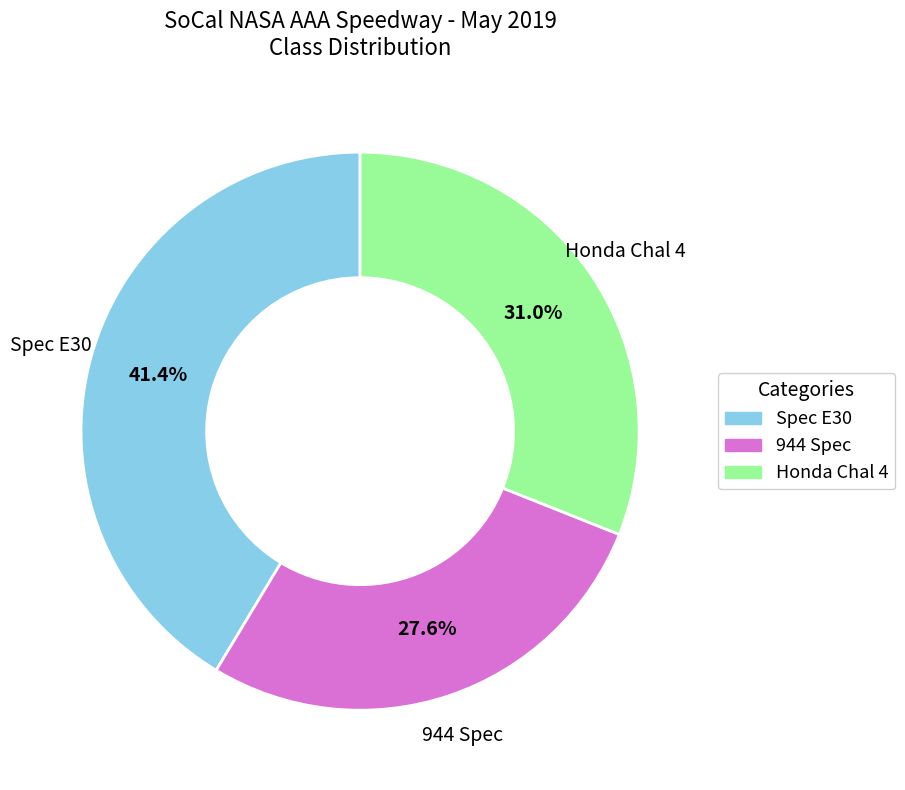

How many slices are in this pie chart?

3